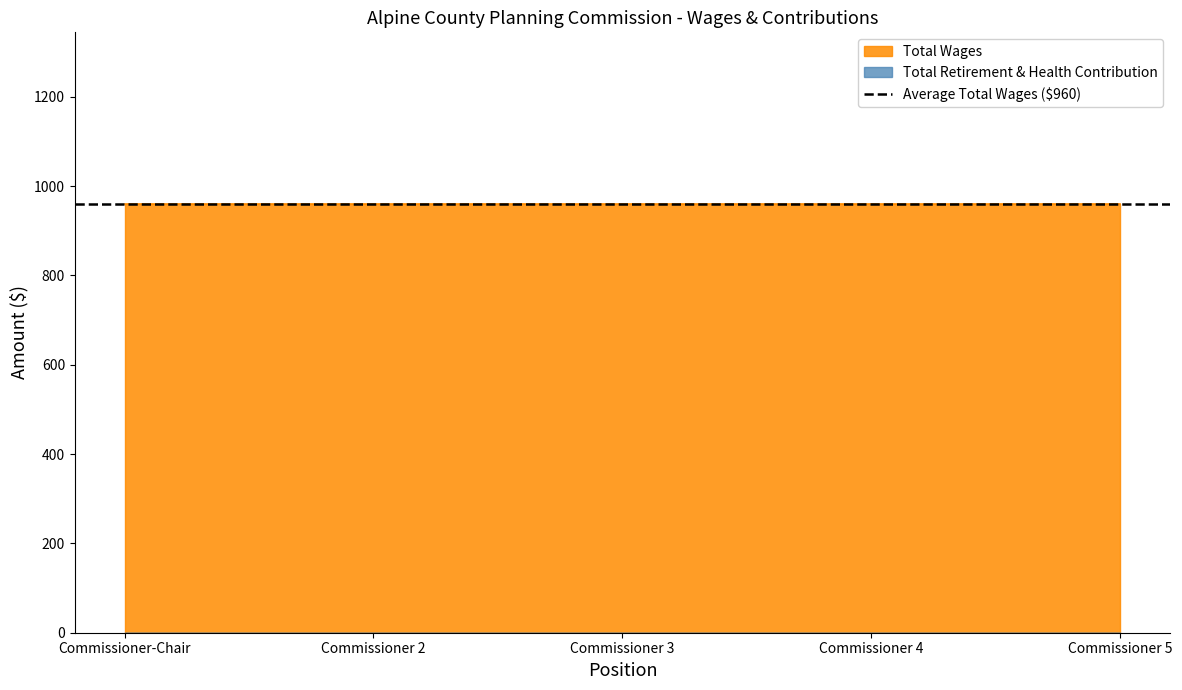

How many series are shown in this chart?

2